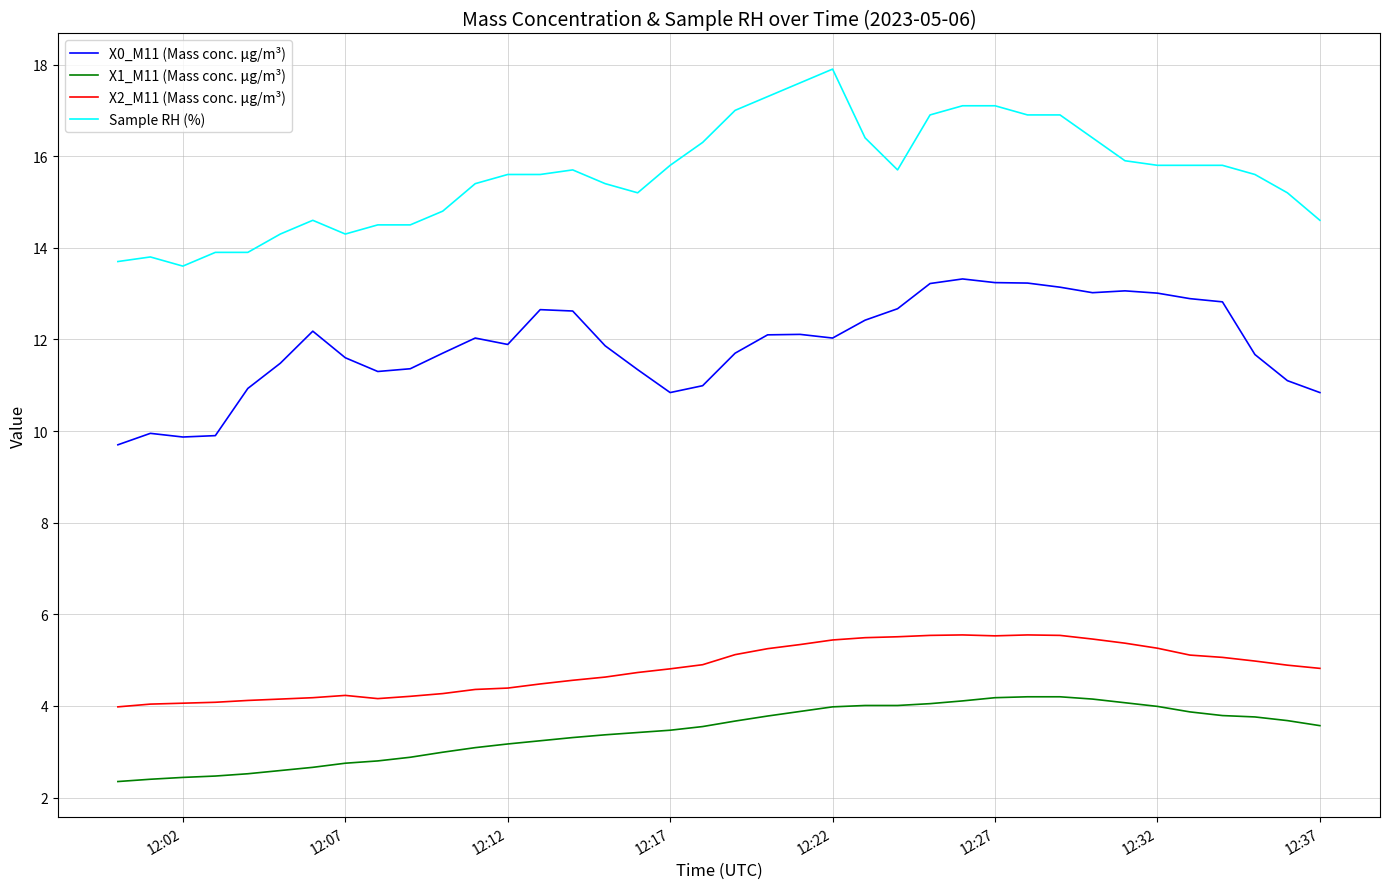

Which series has the largest total across all categories?

Sample RH (%)